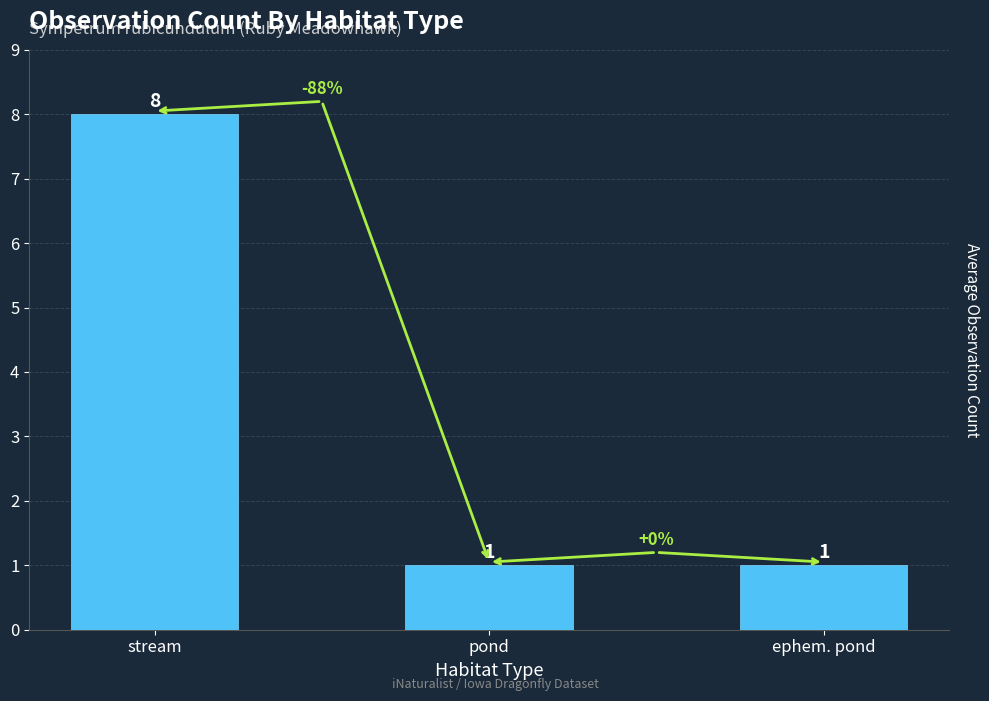

What position from the left is pond?

2